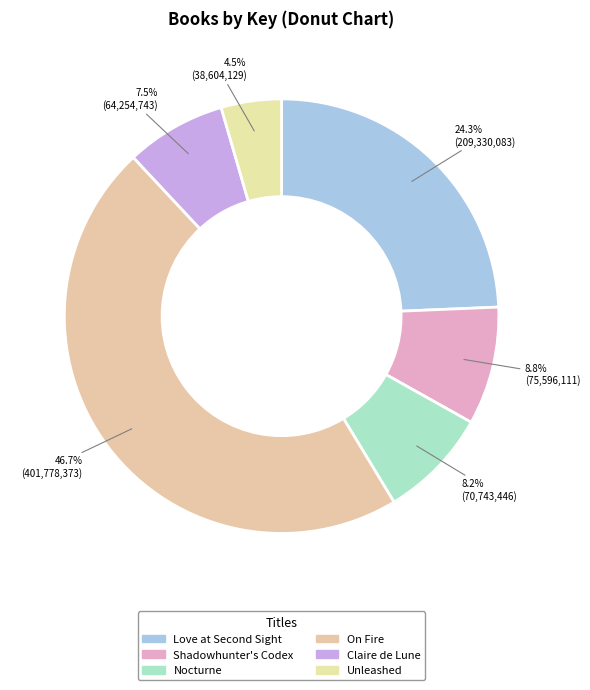

How many segments does this pie chart have?

6